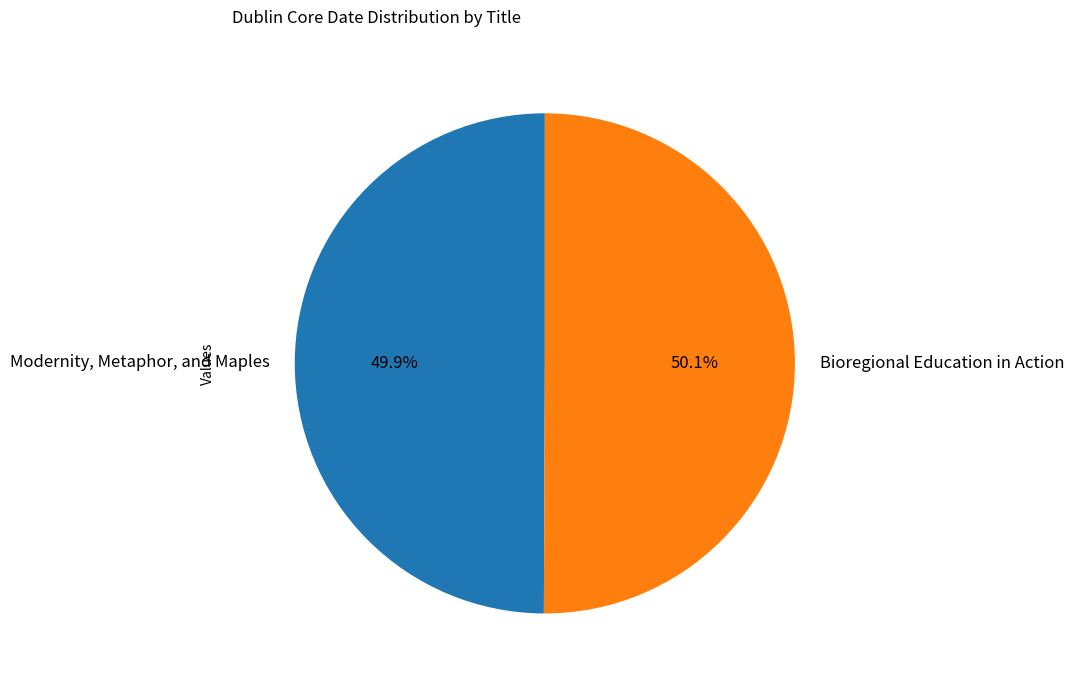

To the nearest percent, what percentage of the pie is Bioregional Education in Action?

50%